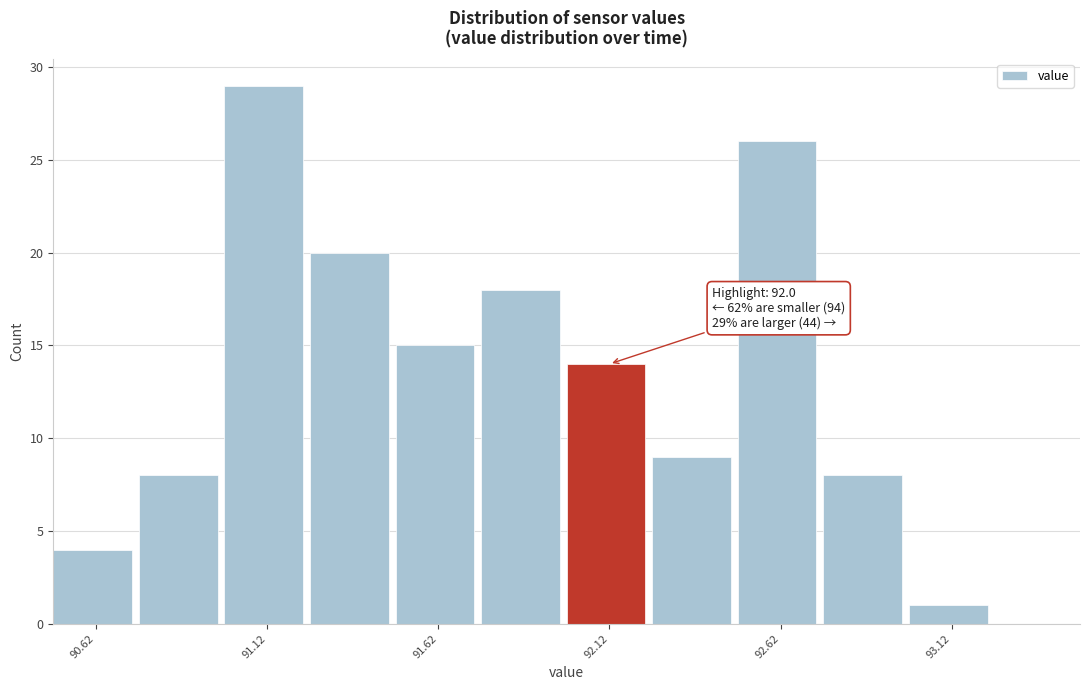

Which range on the x-axis has the tallest bar?

91.00 to 91.25